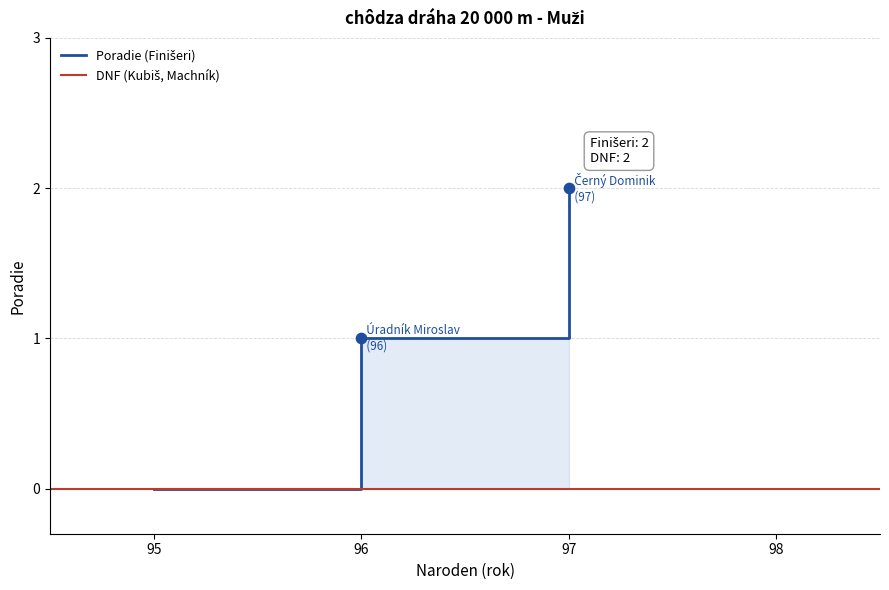

Between 96 and 97, which is larger?

97